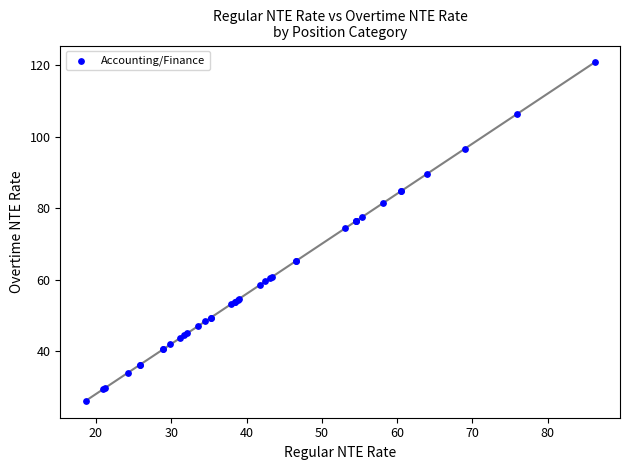

What Y value in the scatter plot is closest to 73?

74.4